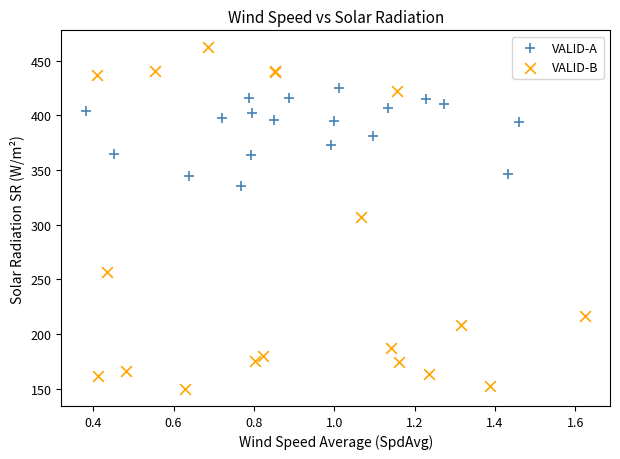

Which series contains the highest Y value?

VALID-B